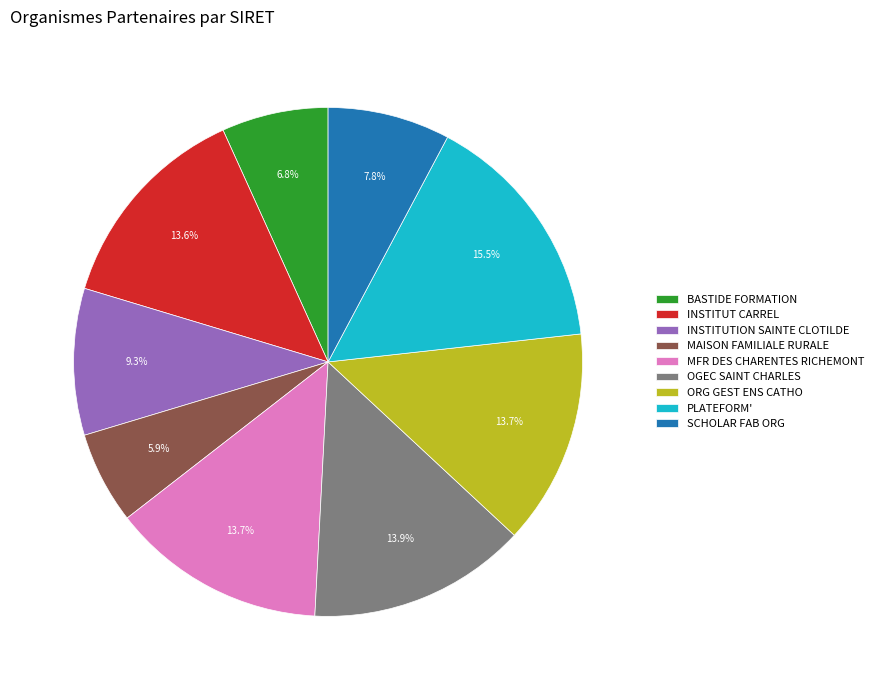

To the nearest percent, what is the difference between the largest and smallest slice percentages?

10%